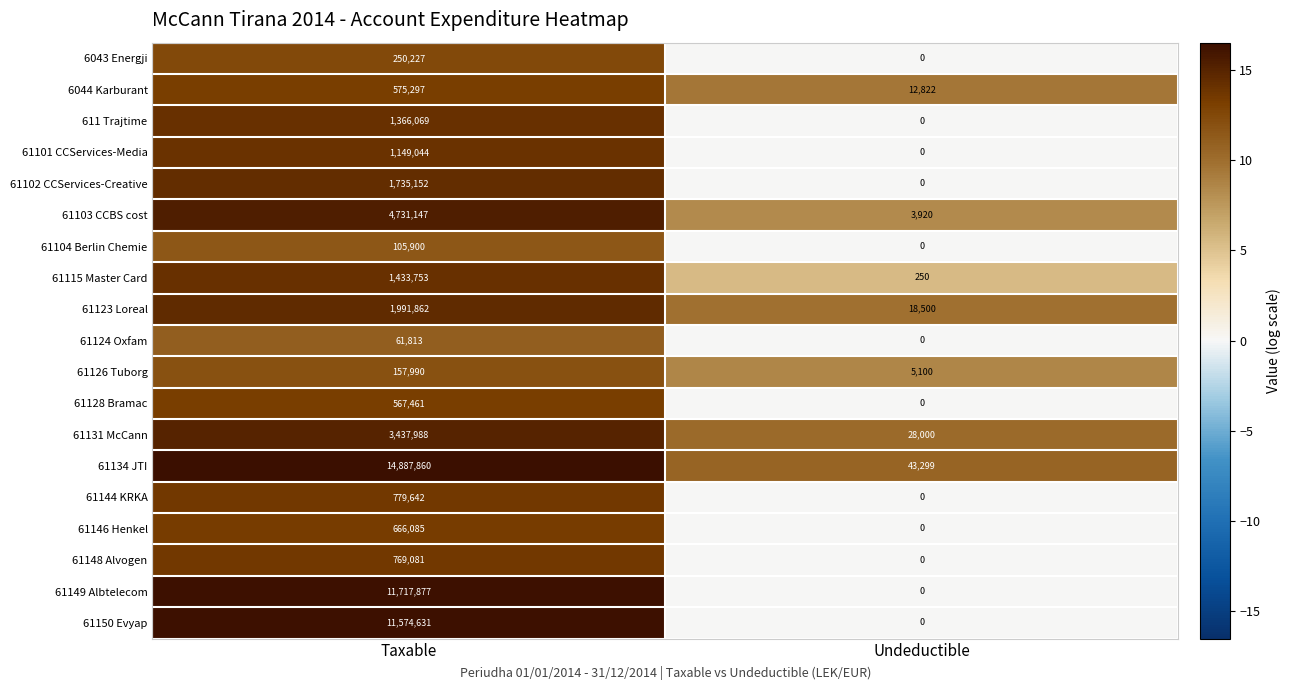

What is the sum of the 61144 KRKA values at Taxable and Undeductible?

779642